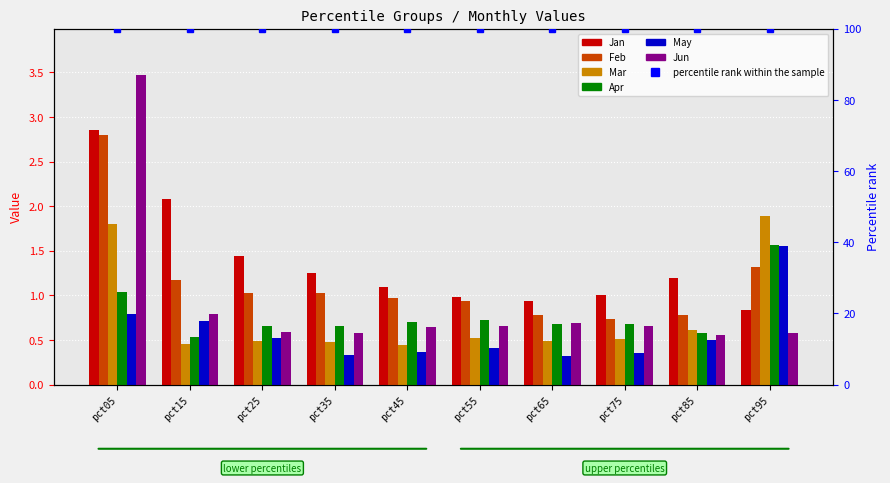

What is the total value across all series at pct95?

7.7